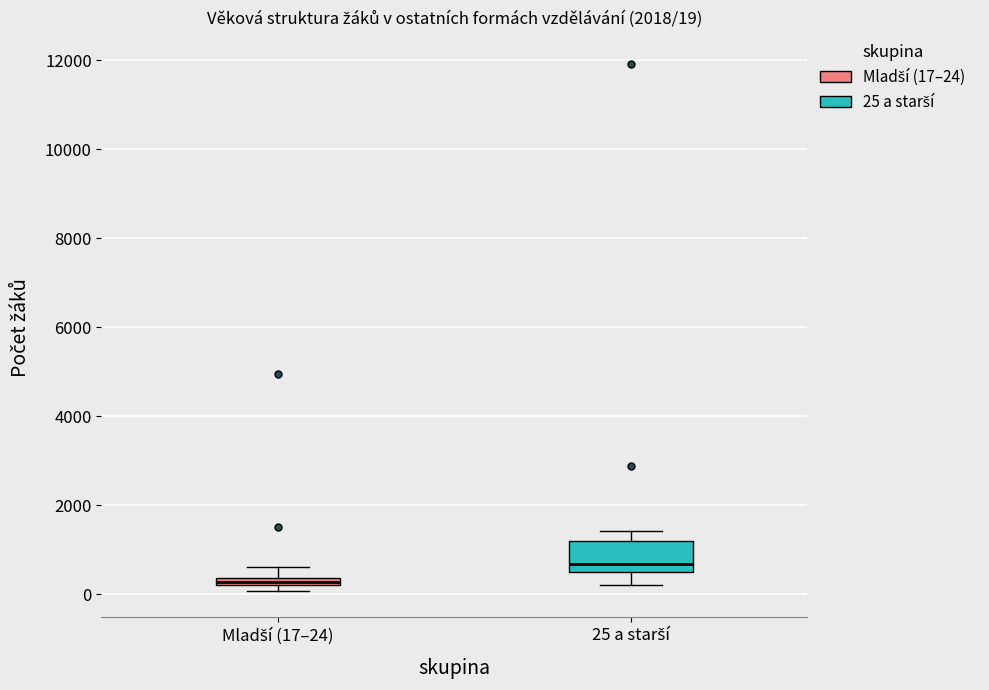

Which box has the highest median line?

25 a starší